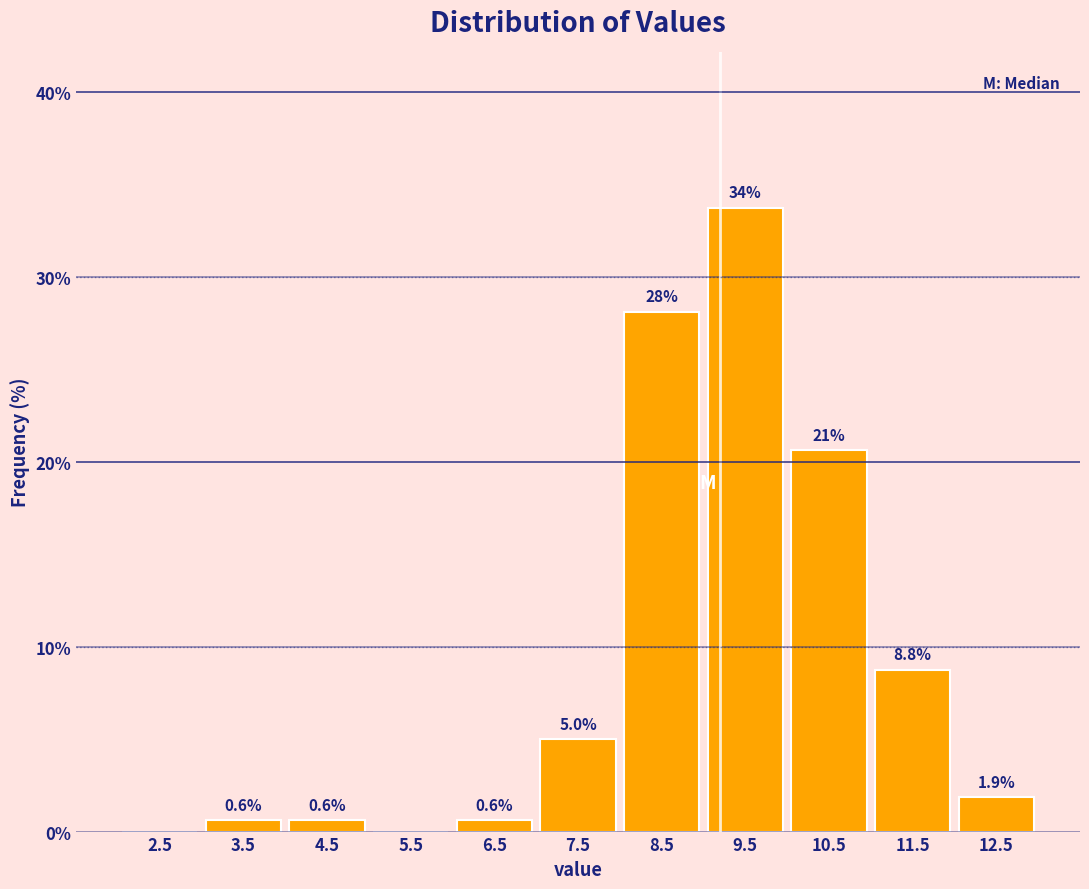

Over which range of the x-axis is the bar tallest?

9 to 10